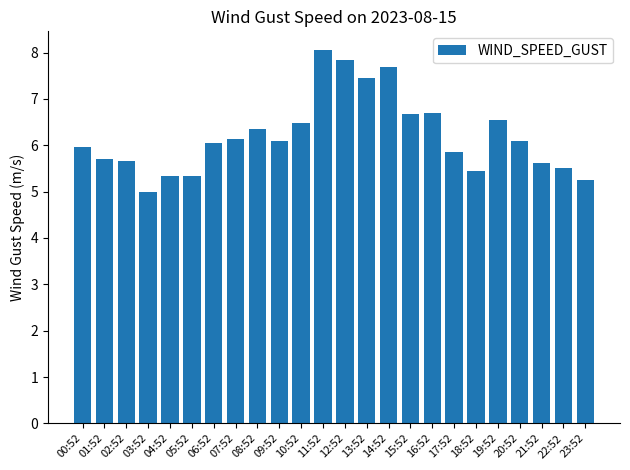

Is it true that the value at 04:52 is 5.3?

True